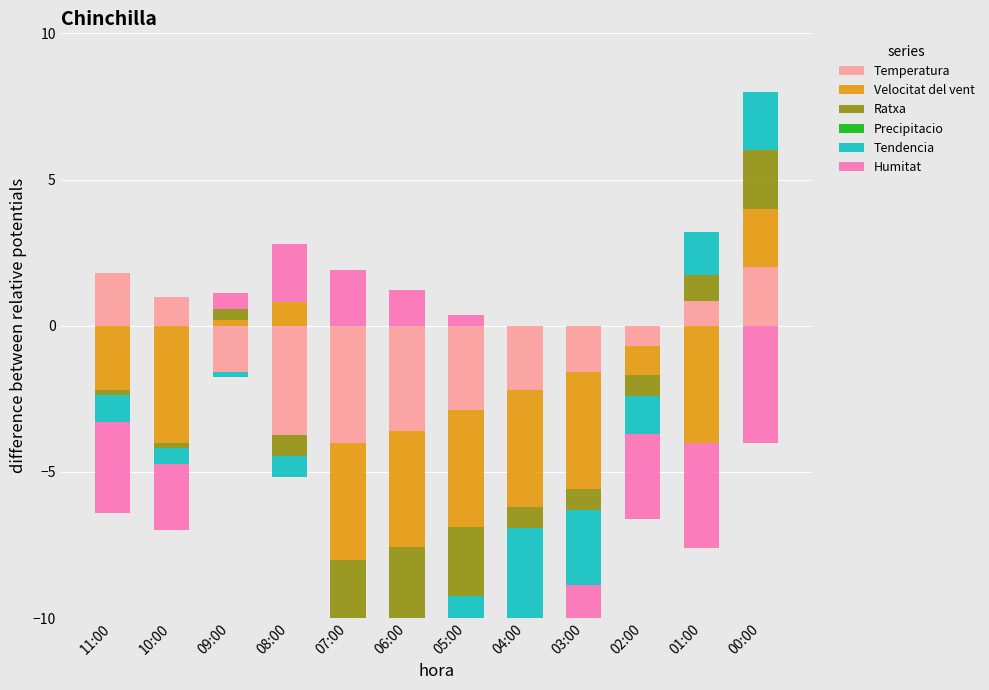

Rank the categories by Ratxa value from lowest to highest.

11:00, 10:00, 08:00, 07:00, 06:00, 05:00, 04:00, 03:00, 02:00, 09:00, 01:00, 00:00